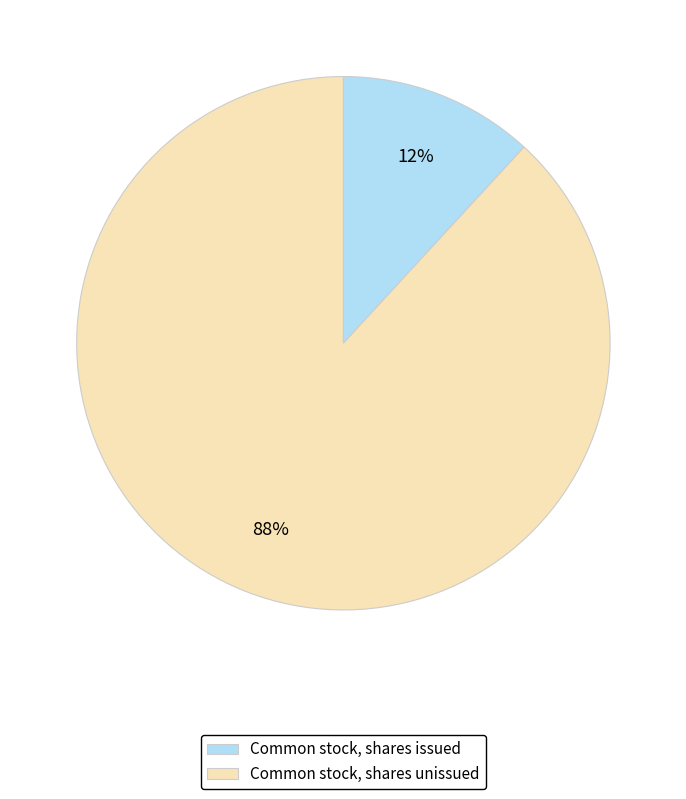

Is it true that Common stock, shares issued is 12% of the pie?

True